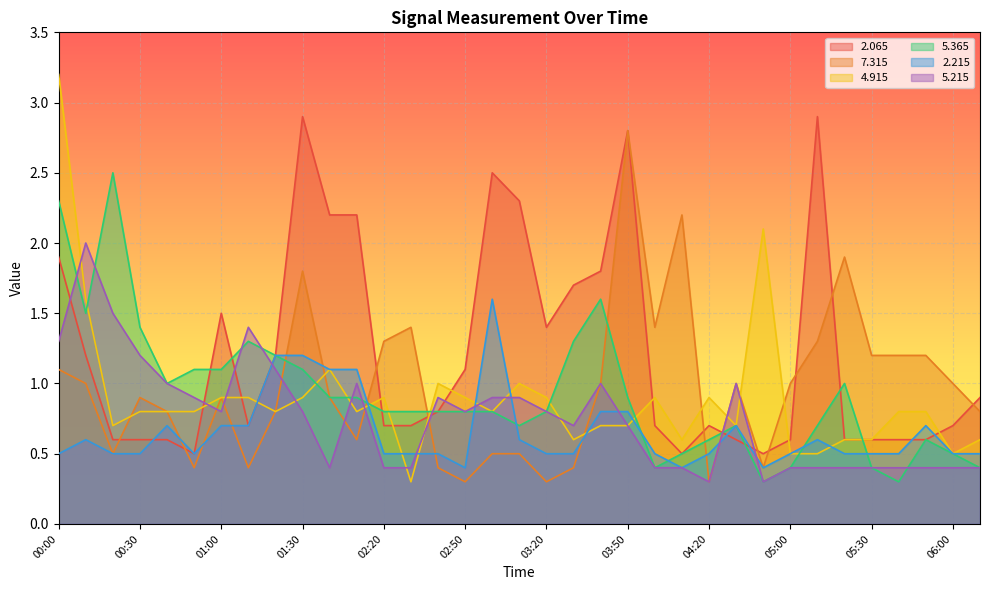

At which label is   2.215 closest to 1?

01:40